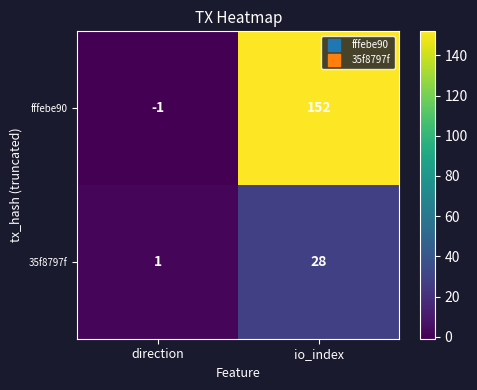

Reading right to left, list all the values displayed in this chart.

fffebe90: io_index=152	direction=-1
35f8797f: io_index=28	direction=1